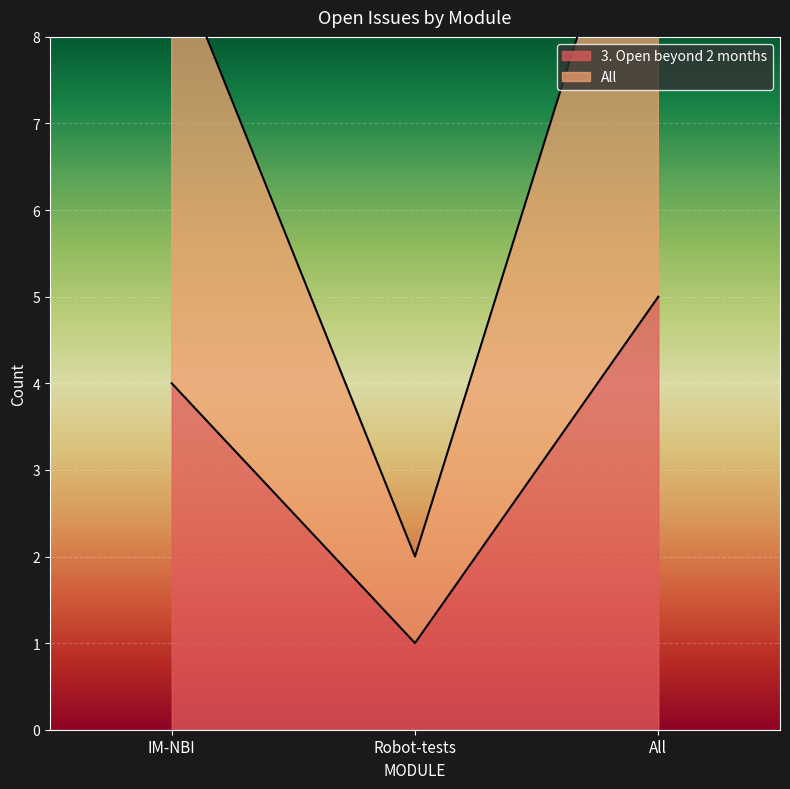

The 3. Open beyond 2 months series shows 4 at IM-NBI. True or false?

True